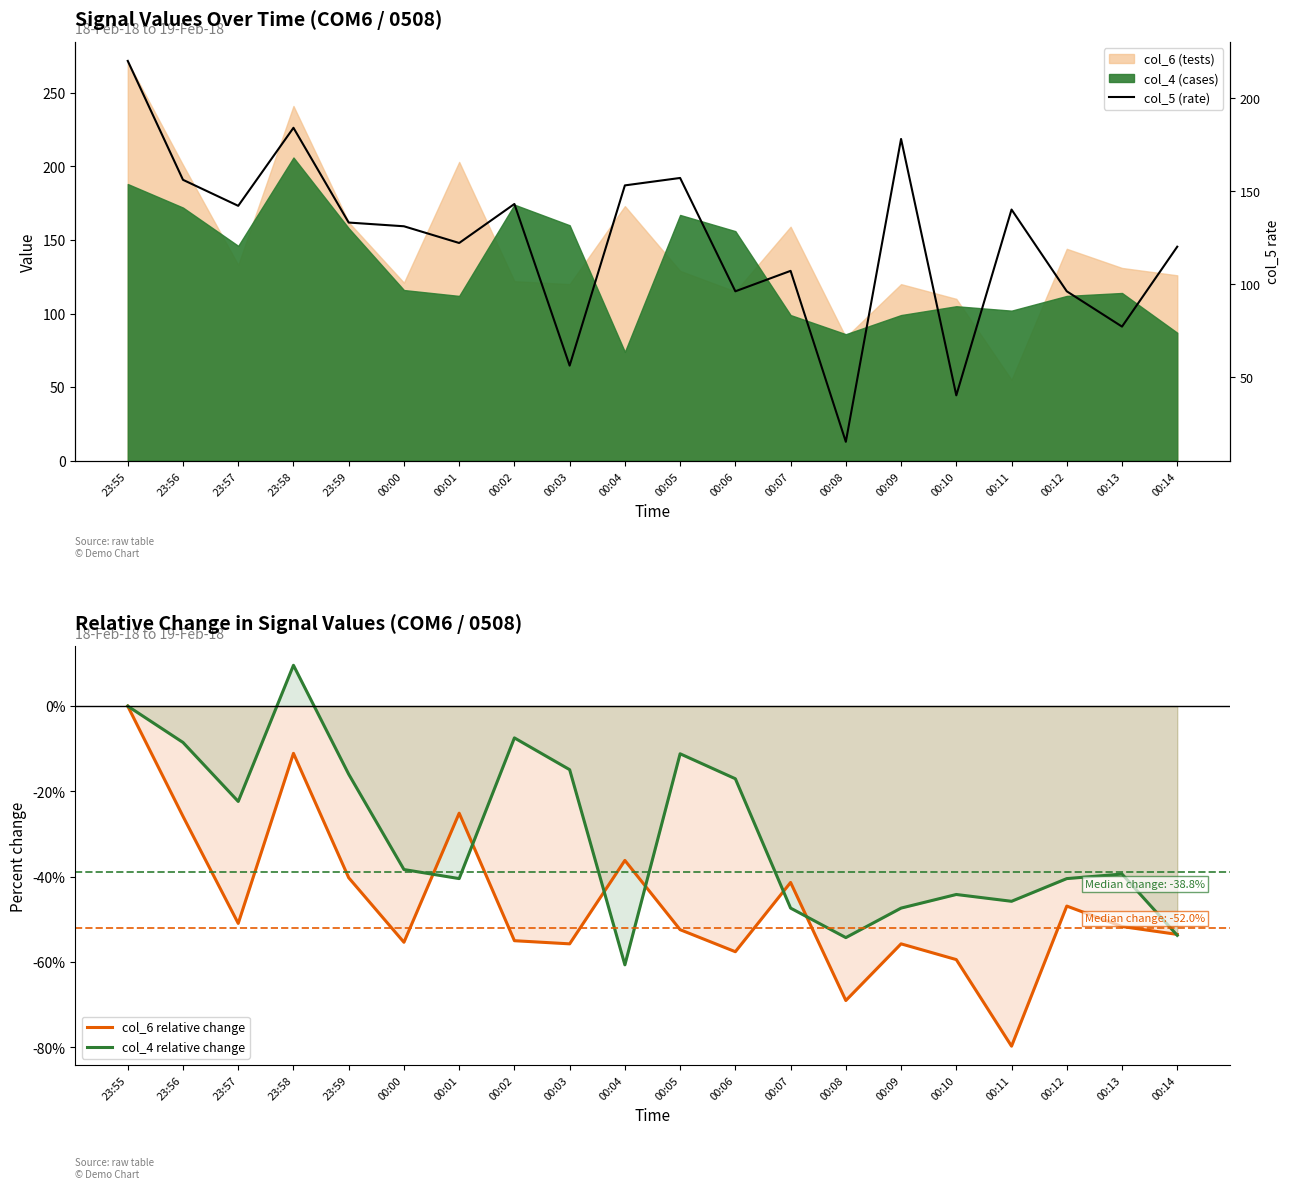

Reading right to left, transcribe all the data shown in this chart.

col_6 relative change: -53.5	-51.7	-46.9	-79.7	-59.4	-55.7	-69.0	-41.3	-57.6	-52.4	-36.2	-55.7	-55.0	-25.1	-55.4	-40.2	-11.1	-50.9	-25.8	0.0
col_4 relative change: -53.7	-39.4	-40.4	-45.7	-44.1	-47.3	-54.3	-47.3	-17.0	-11.2	-60.6	-14.9	-7.4	-40.4	-38.3	-16.0	9.6	-22.3	-8.5	0.0
col_5 (rate): 120.0	77.0	96.0	140.0	40.0	178.0	15.0	107.0	96.0	157.0	153.0	56.0	143.0	122.0	131.0	133.0	184.0	142.0	156.0	220.0